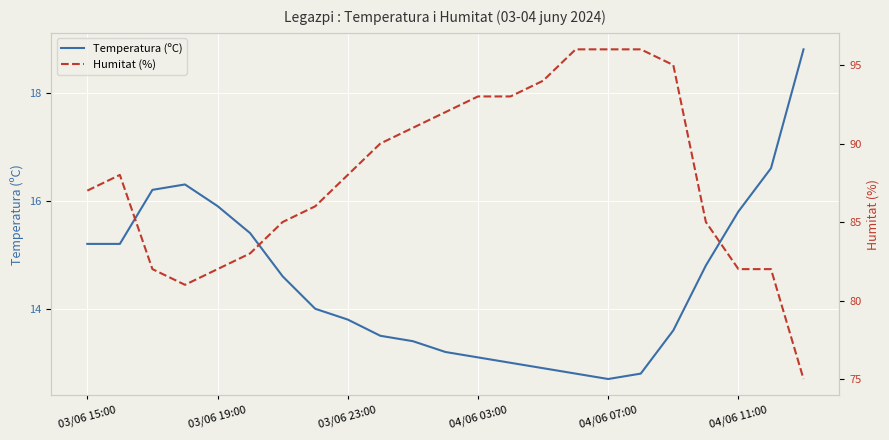

Count the number of data series in this chart.

2